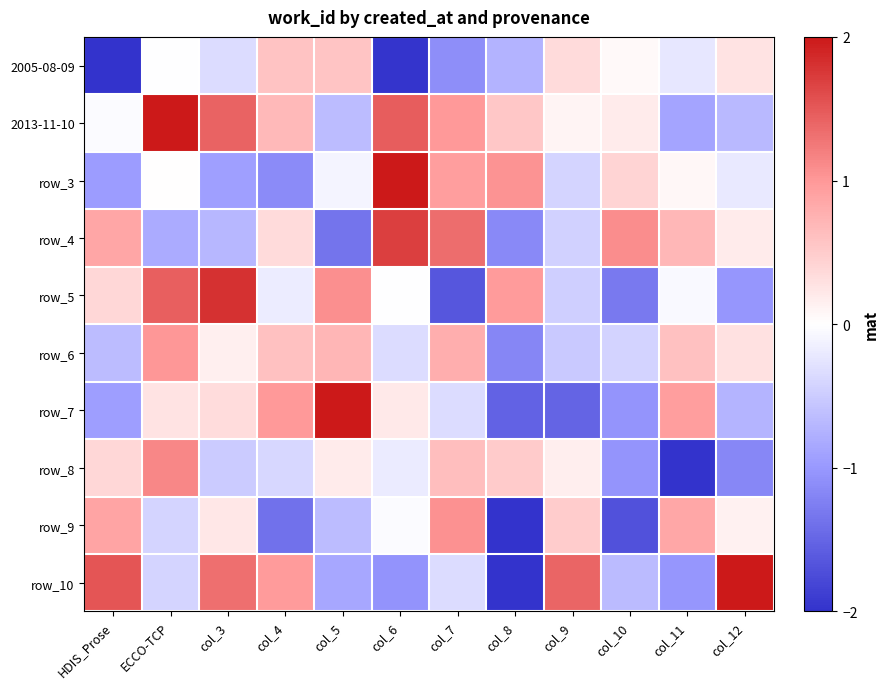

At which category is the sum across all series the highest?

ECCO-TCP